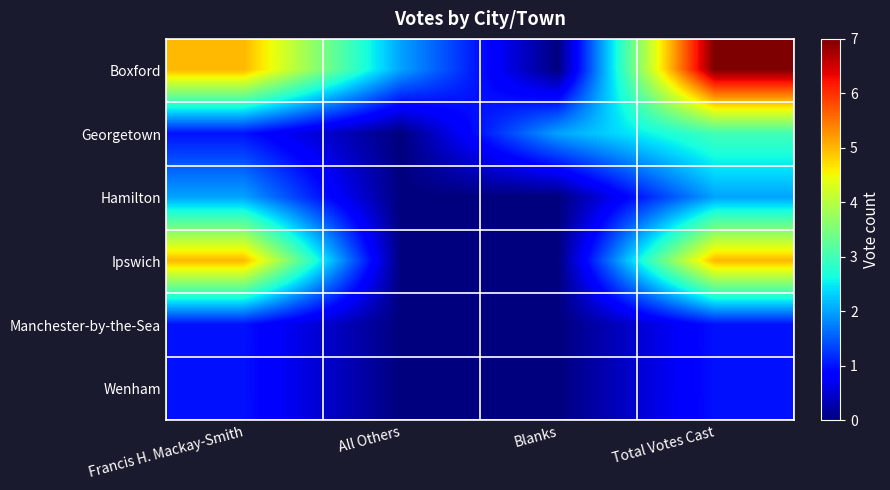

At how many categories does at least one series exceed 6?

1